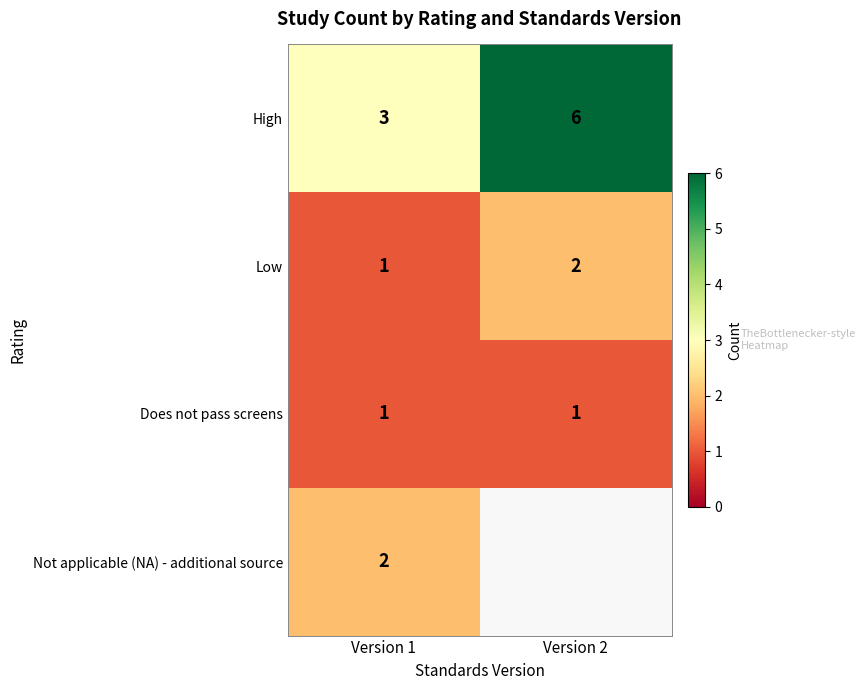

What is the sum of all Low values?

3